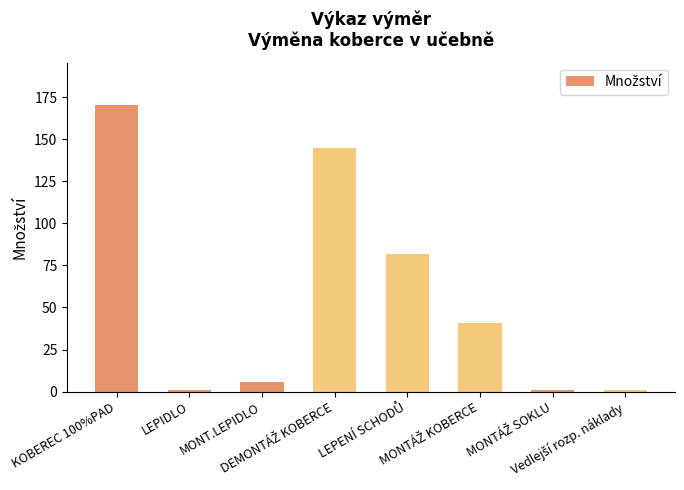

Where does the data first go above 41?

KOBEREC 100%PAD